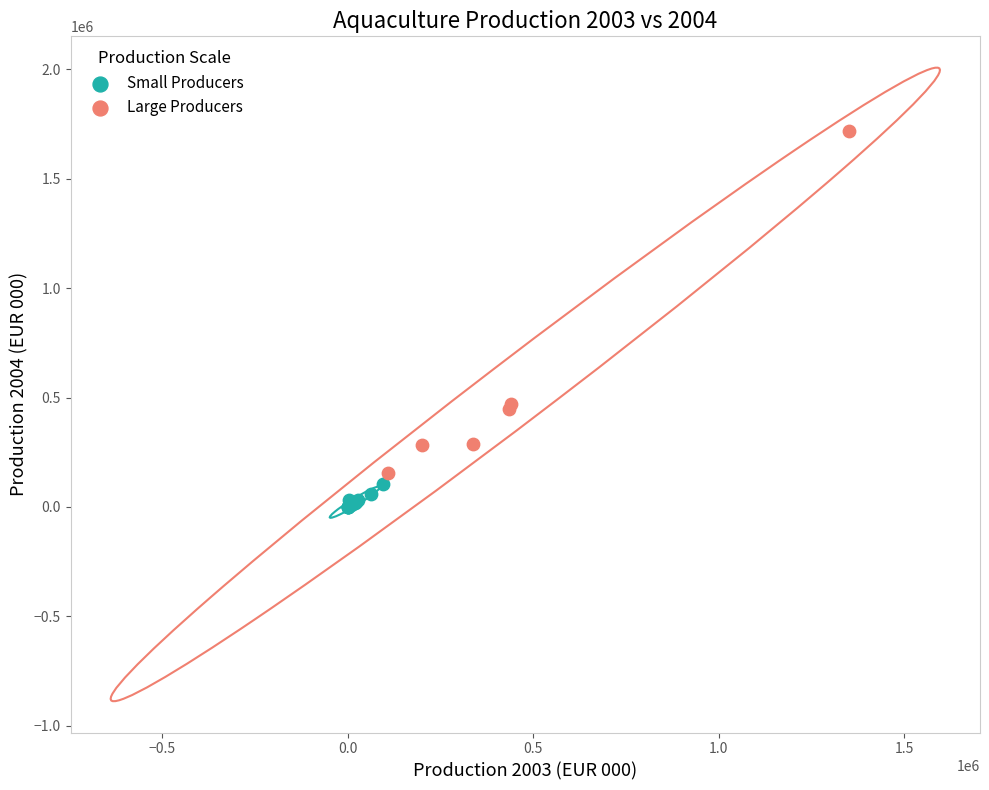

Which series contains the highest Y value?

Large Producers